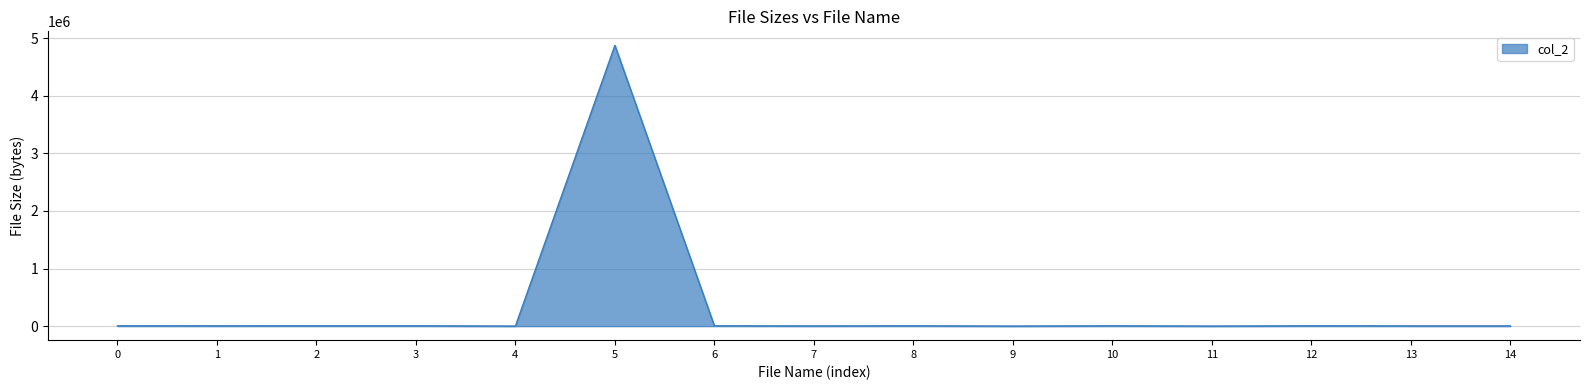

What is the minimum value shown in the chart?

1454